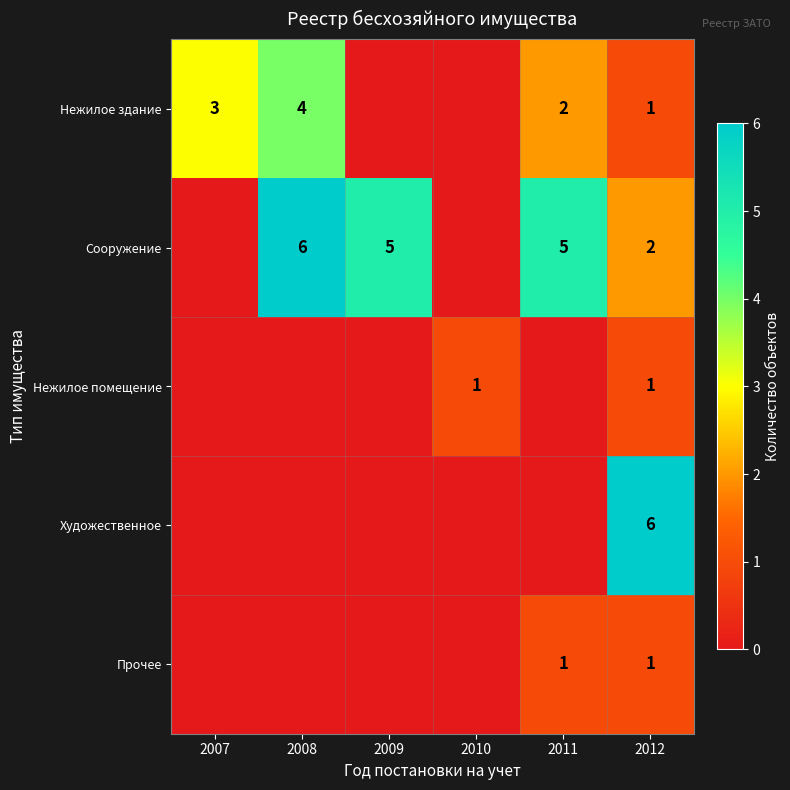

At which category does the chart reach its peak across all series?

2008